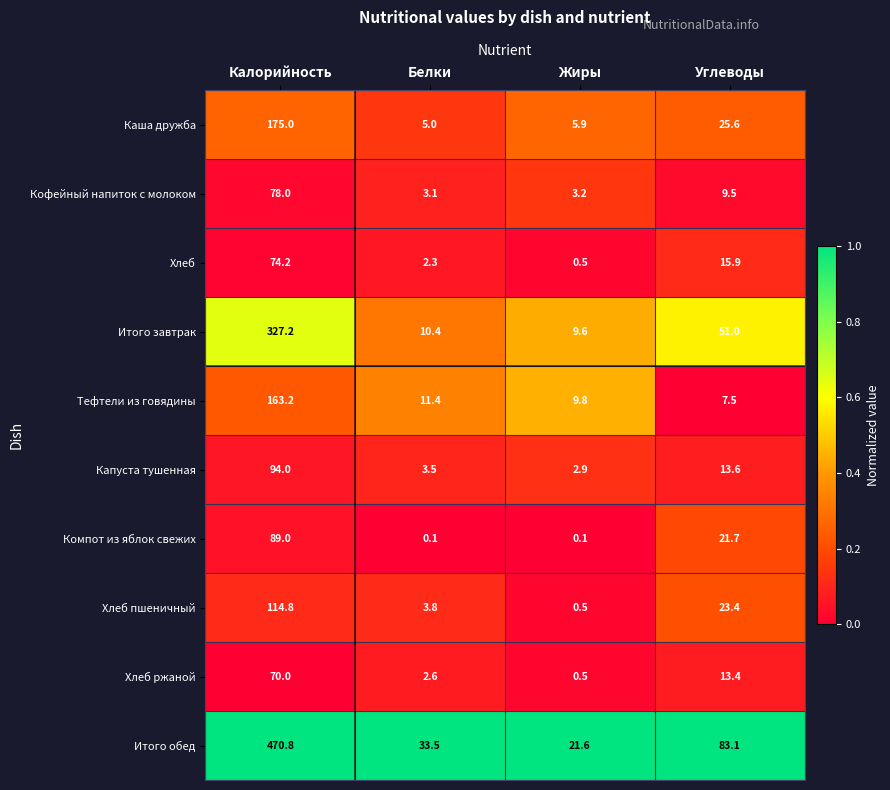

The value of Хлеб ржаной at Калорийность is 34.5. True or false?

False